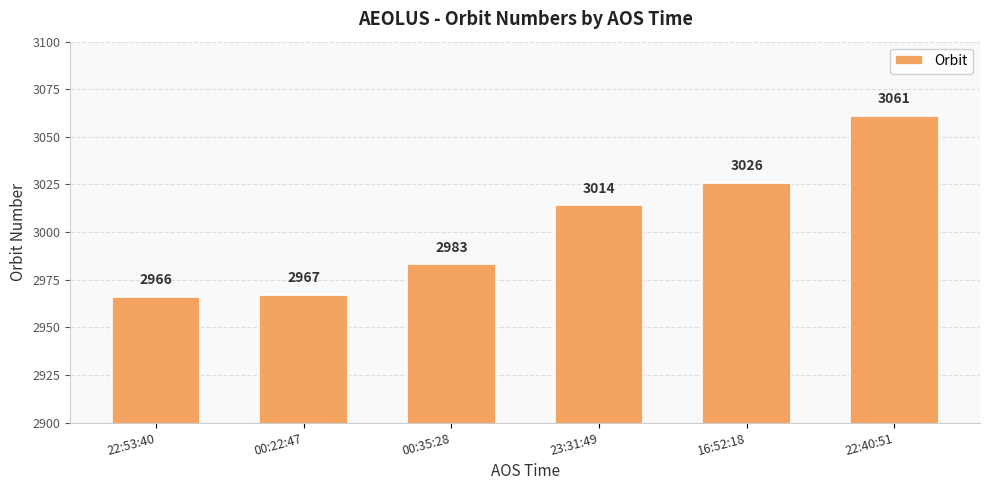

What is the change in value from 16:52:18 to 22:40:51?

+35